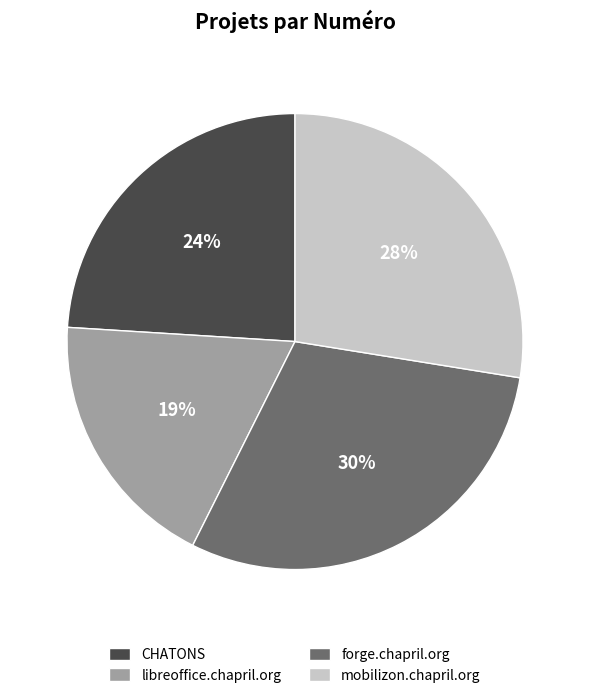

To the nearest percent, what is the average slice percentage?

25%